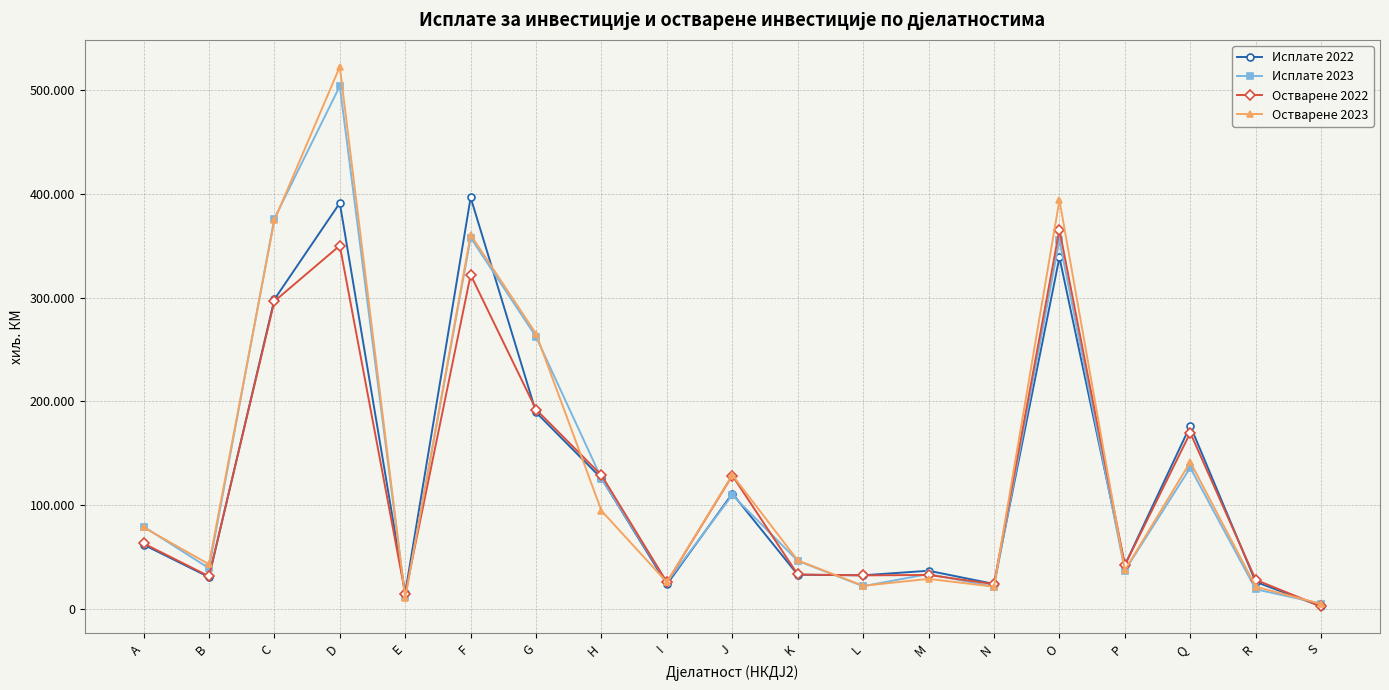

Rank the series by their average value, from highest to lowest.

Остварене 2023, Исплате 2023, Исплате 2022, Остварене 2022